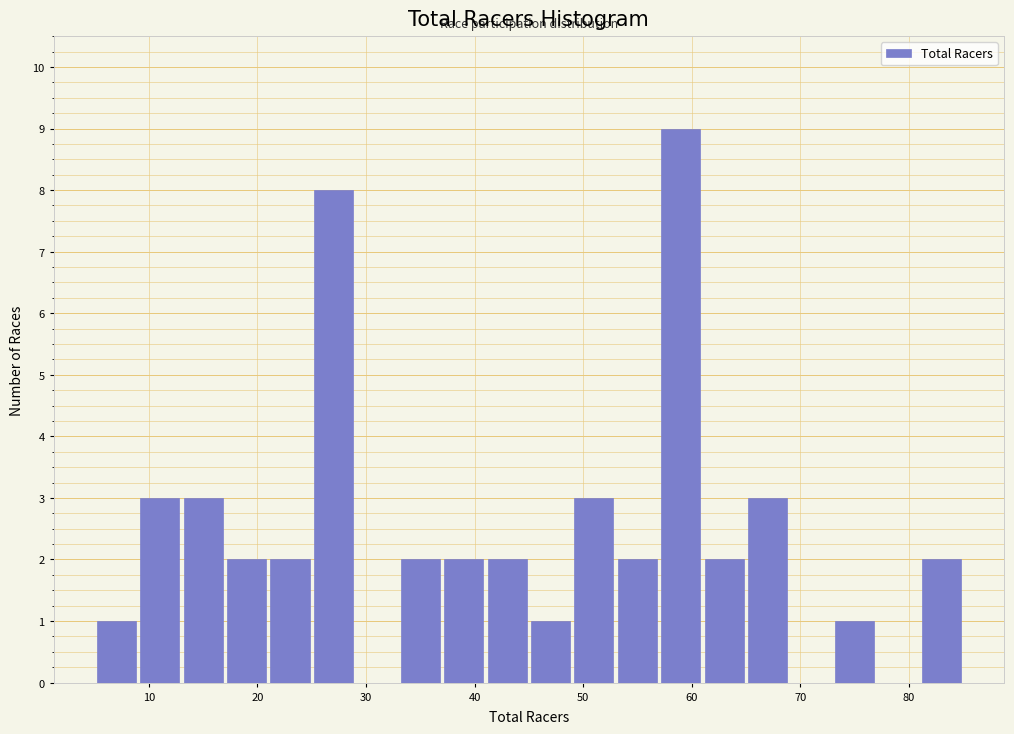

How tall is the bar that spans 33 to 37 on the x-axis? The values are not printed on the chart, so give them approximately, as read against the axis.

2